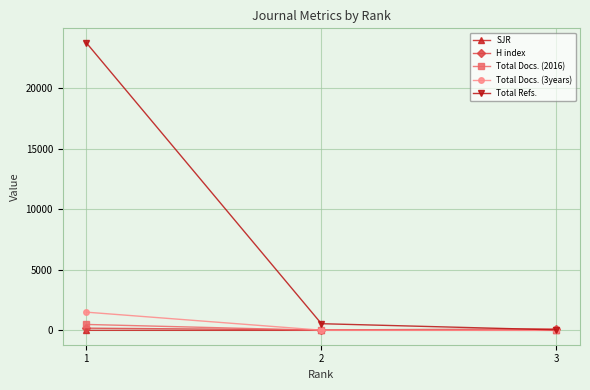

What is the minimum value for H index?

35.0